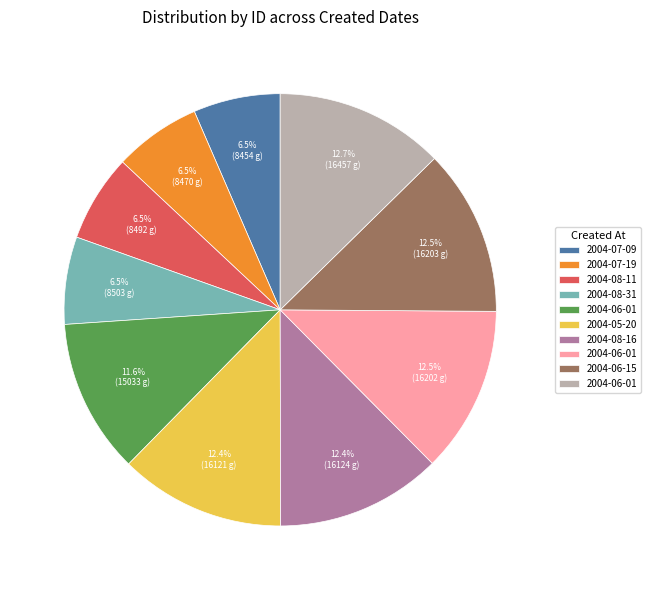

Is there a majority slice in this chart?

No